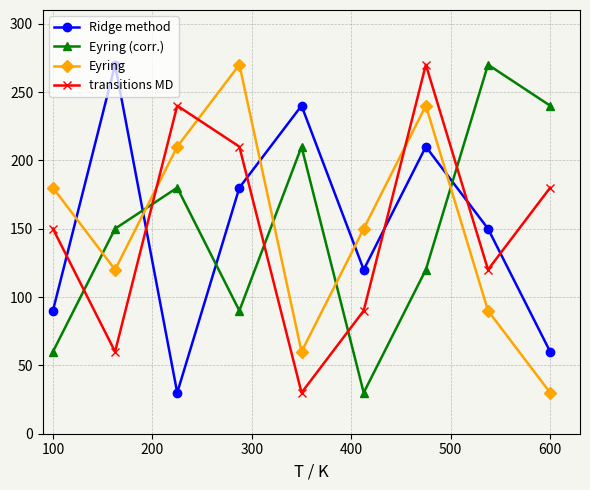

What is the difference between the maximum and minimum values in the Eyring (corr.) series?

240